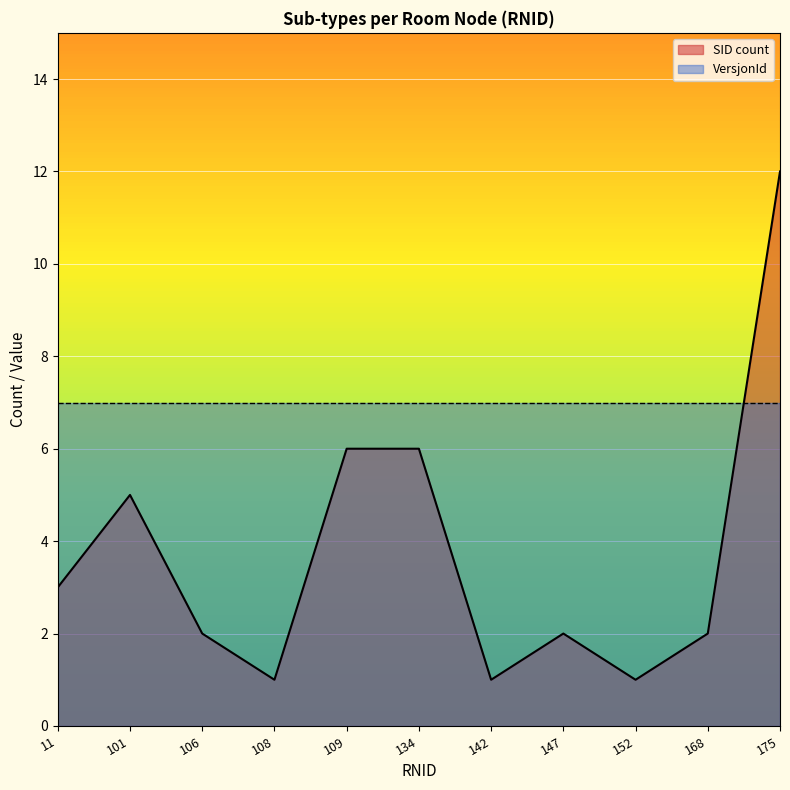

Is it true that Count equals 9 at 109?

False